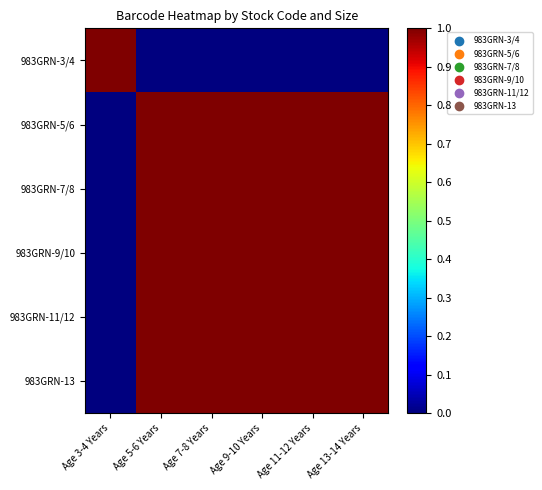

What is the total value across all series at Age 13-14 Years?

5.0